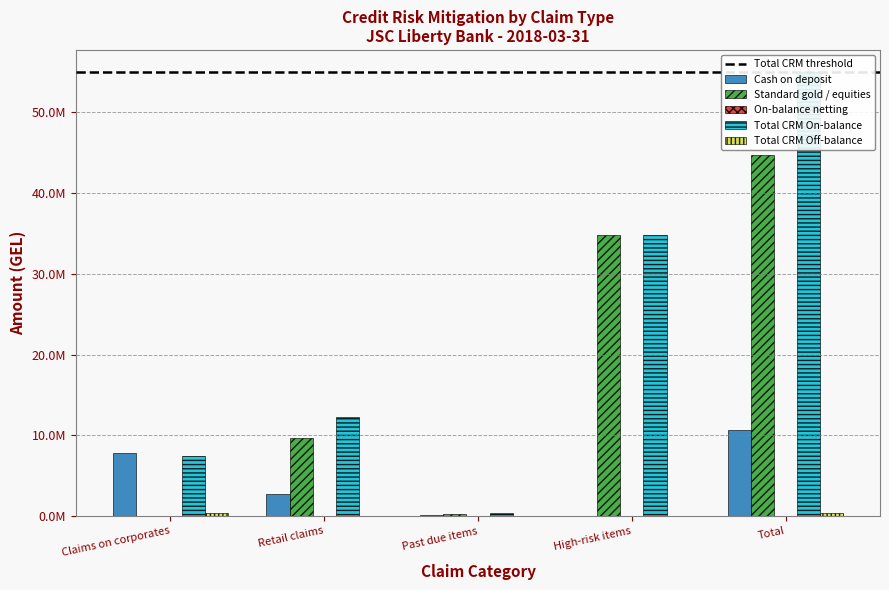

Where is Total CRM Off-balance nearest to the value 217117?

Retail claims